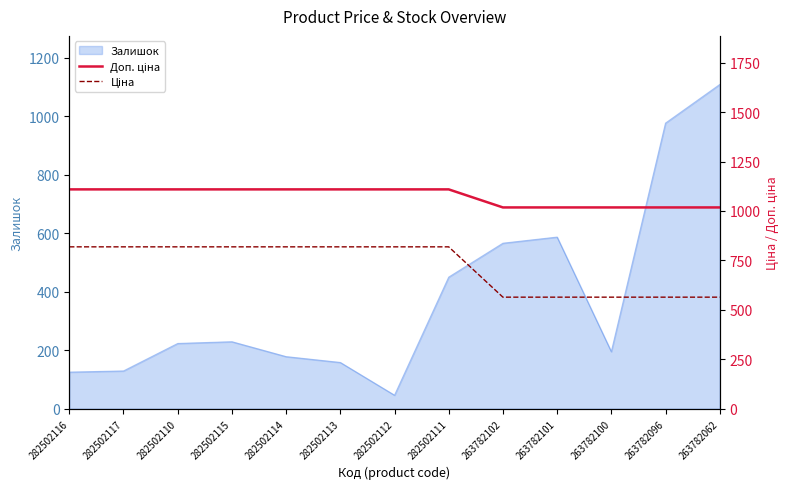

How many lines are shown in the chart?

2